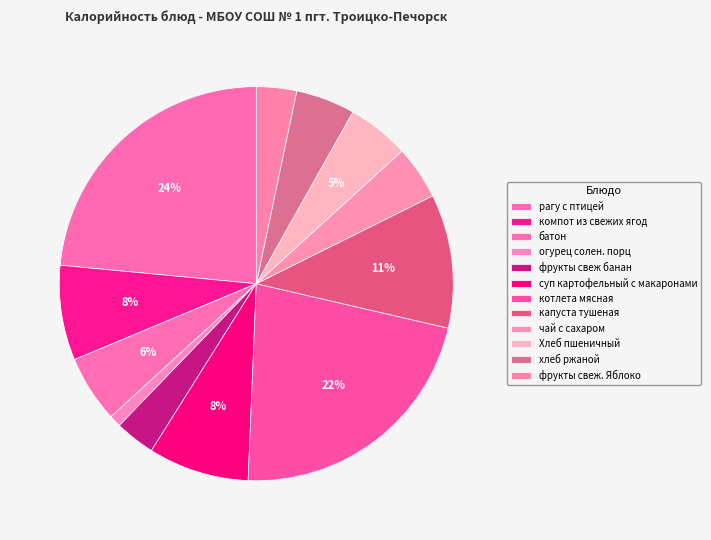

What is the largest slice in the pie chart?

рагу с птицей